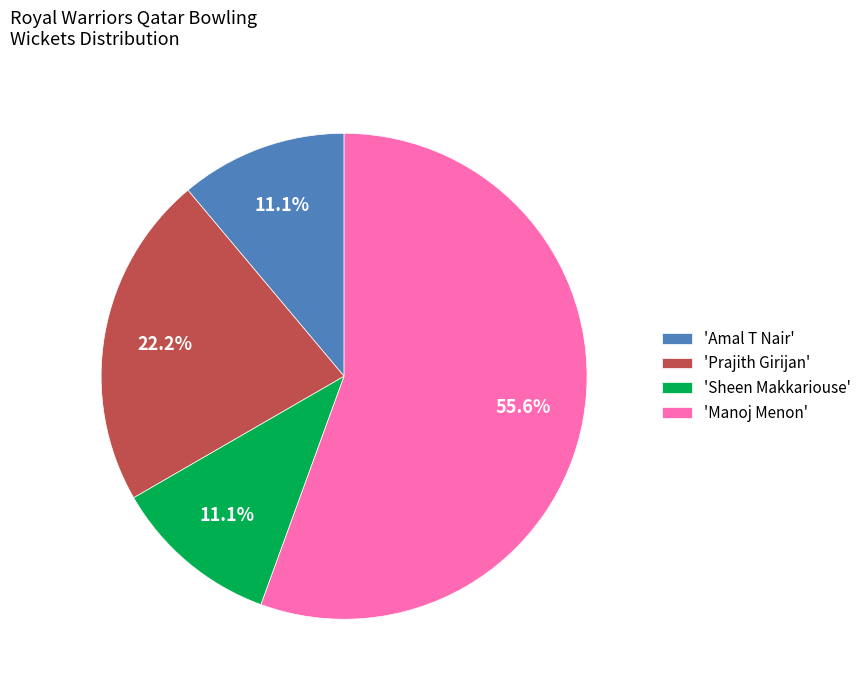

What is the ratio of the value at 'Sheen Makkariouse' to the value at 'Amal T Nair'?

1.0